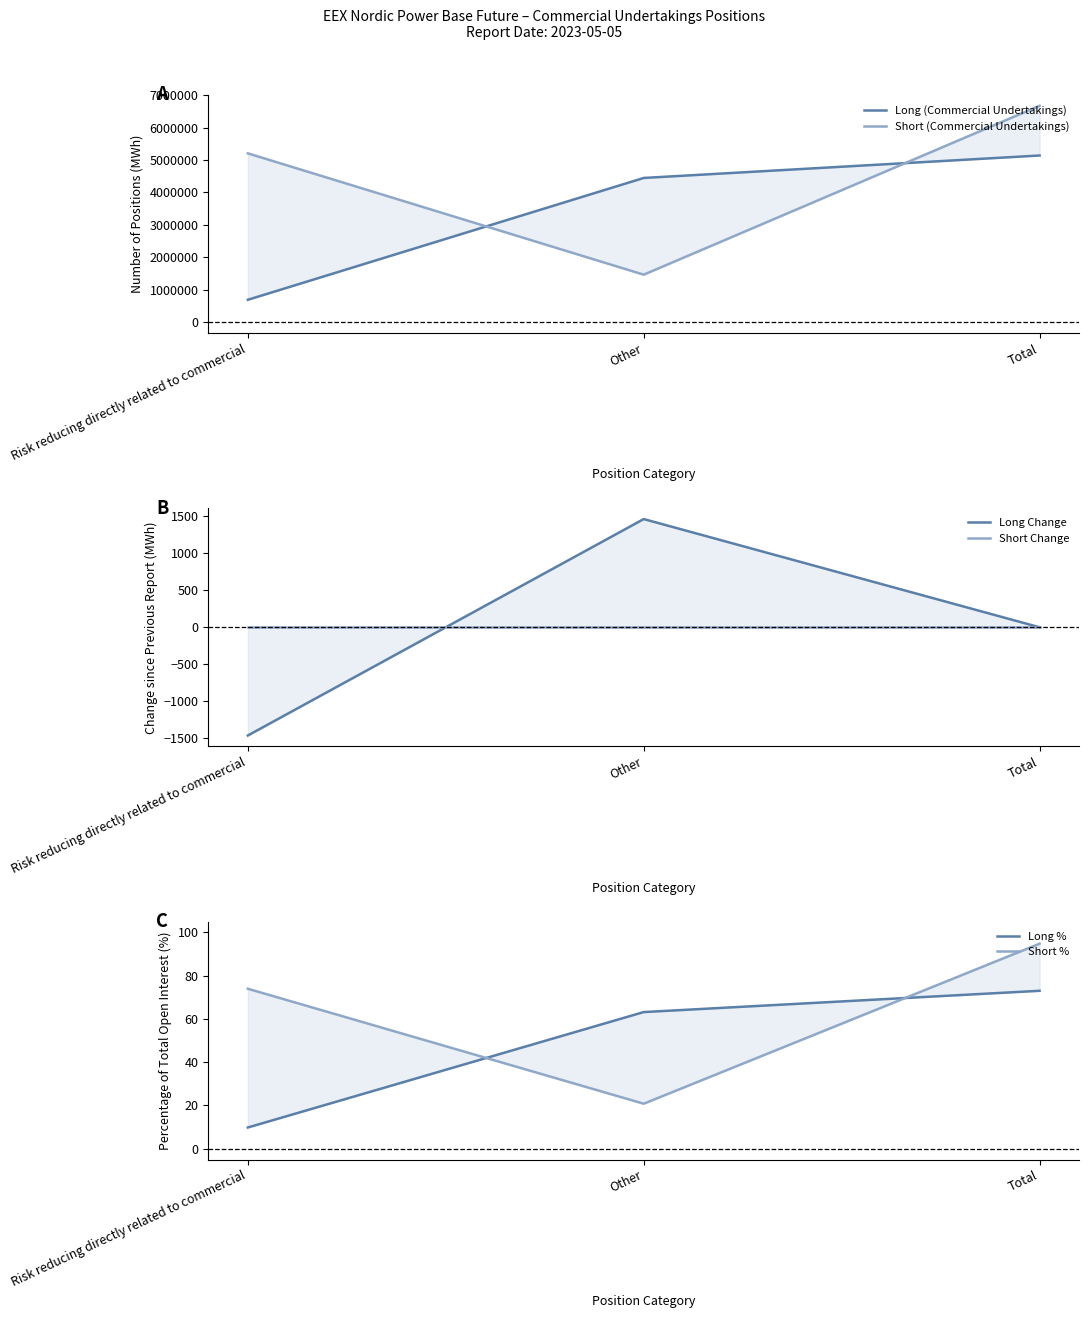

Is this an area chart (filled region under the line)?

No